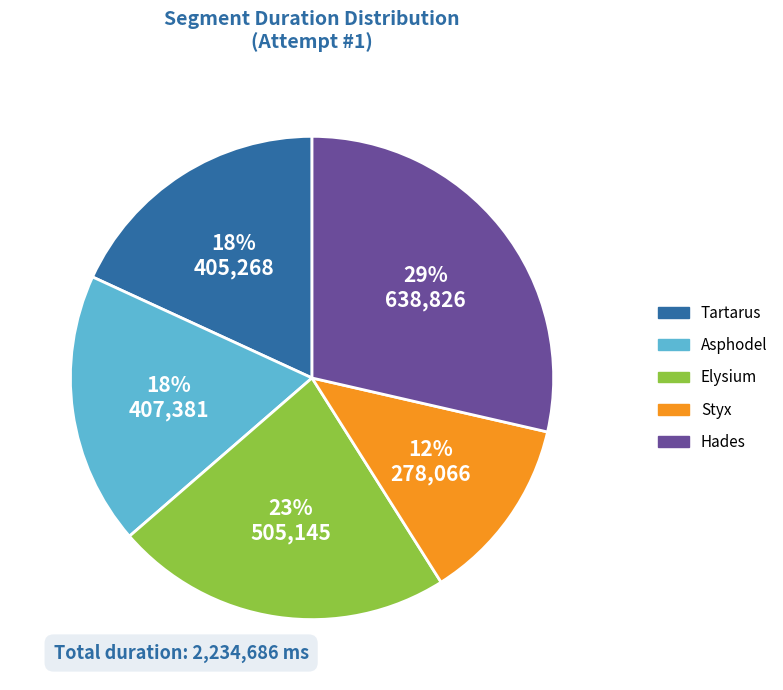

Does any single category account for the majority?

No